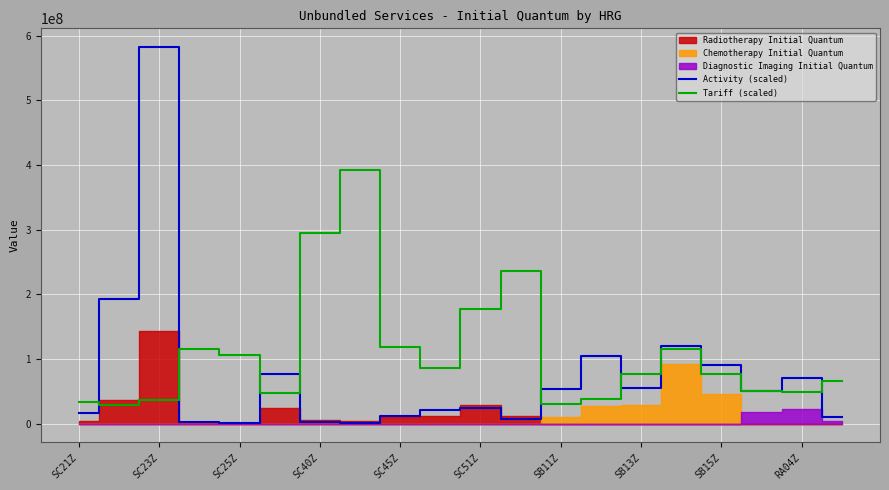

What is the highest value of the Tariff (scaled) series?

392415000.0